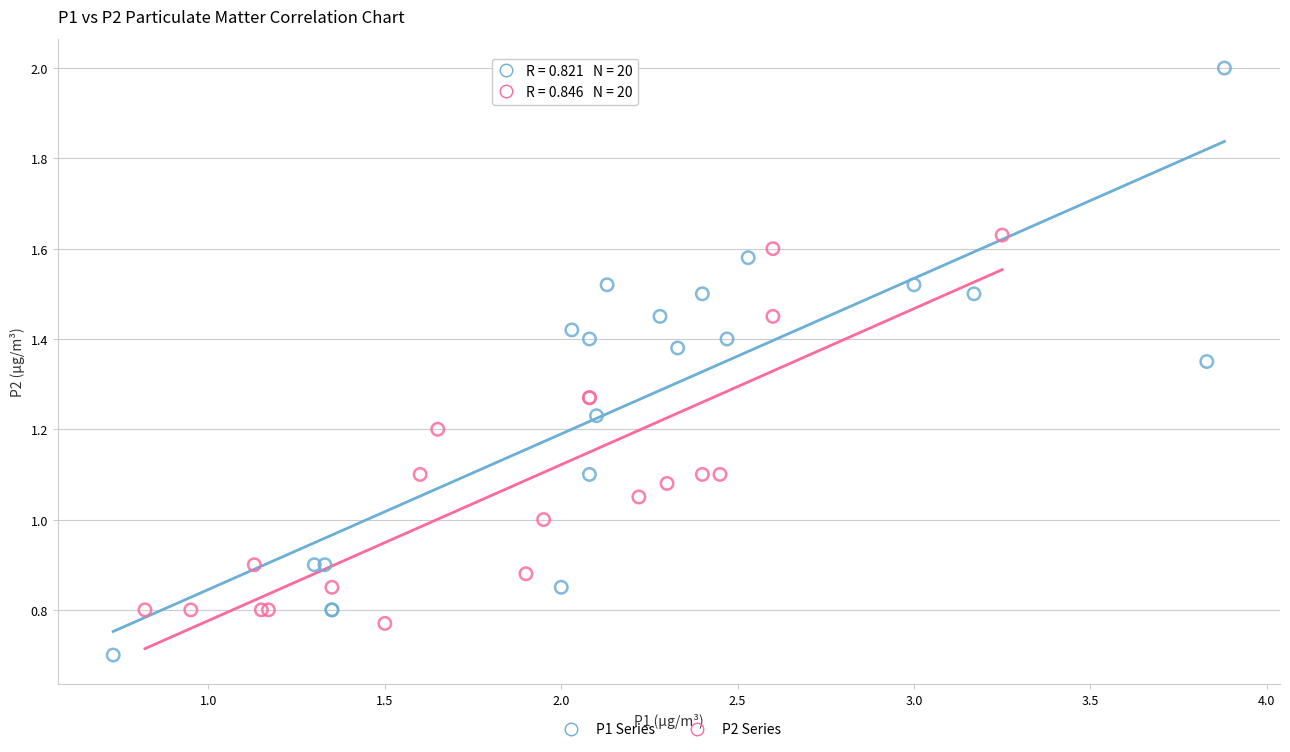

Which series has the largest Y range (max minus min)?

P1 Series